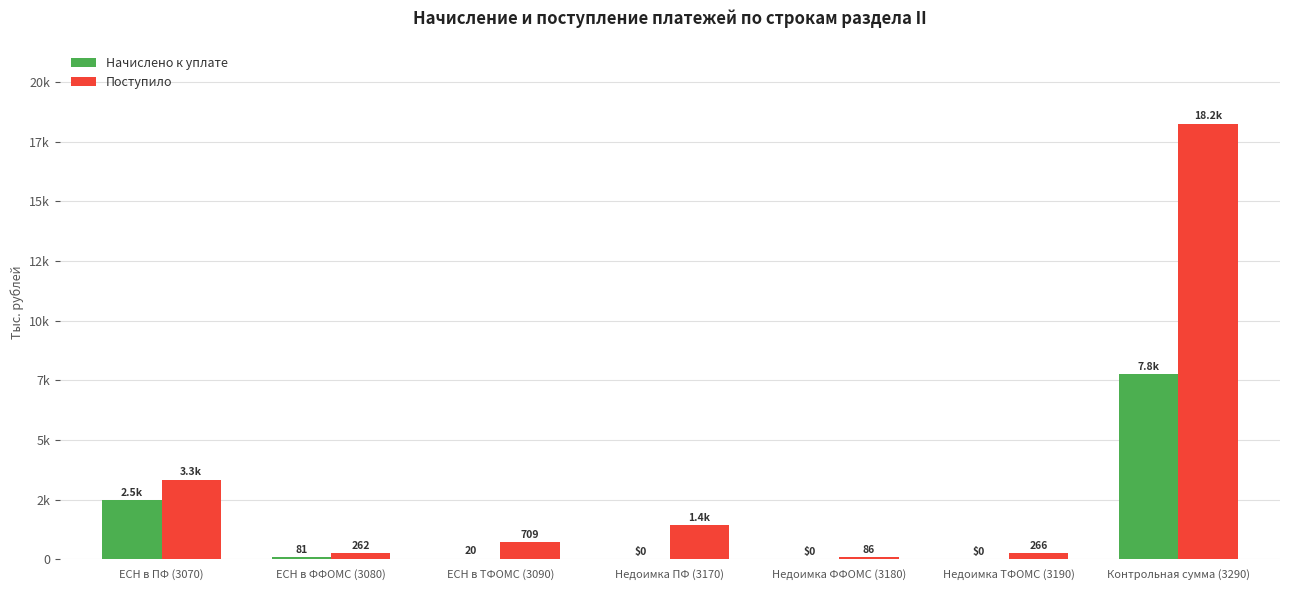

What position from the left is ЕСН в ПФ (3070)?

1